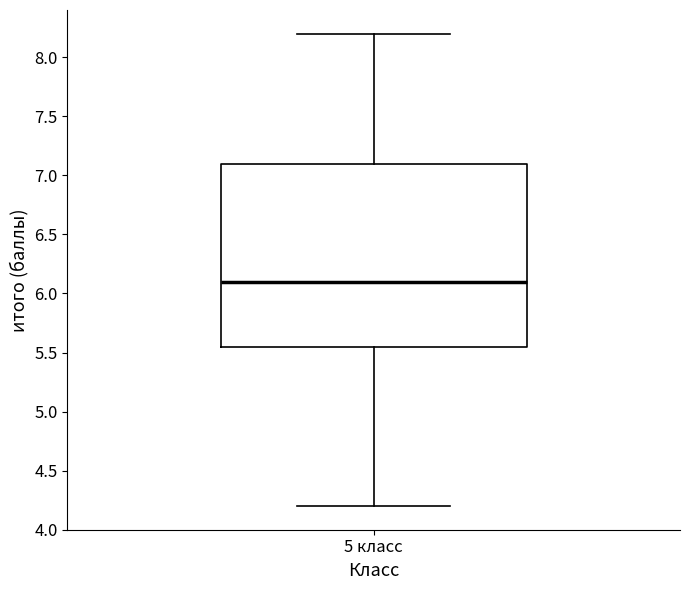

Read this box plot against the y-axis: the position of the median line, the range covered by the box, and the ends of both whiskers. The values are not printed on the chart, so give them approximately, as read against the axis.

median 6.10, box 5.55 to 7.10, whiskers 4.20 to 8.20